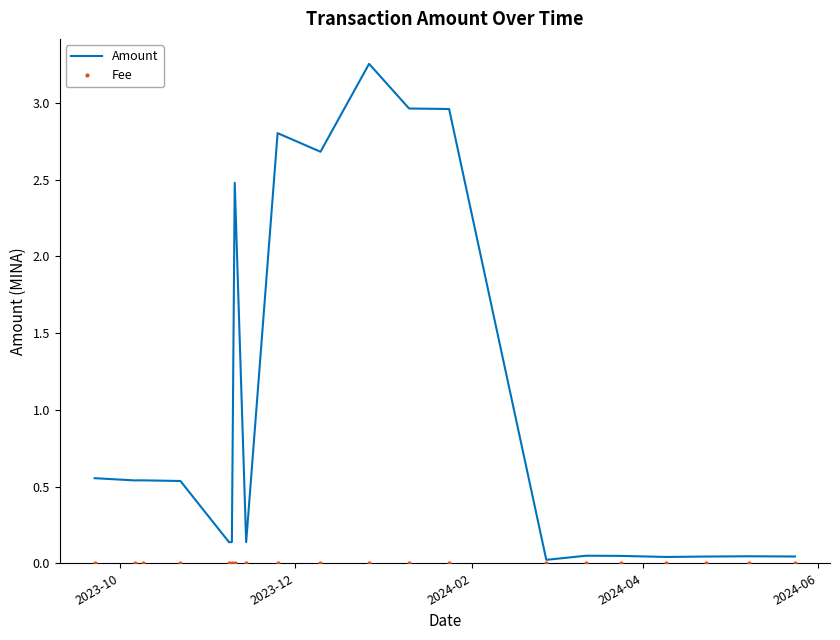

Which series has the largest total across all categories?

Amount